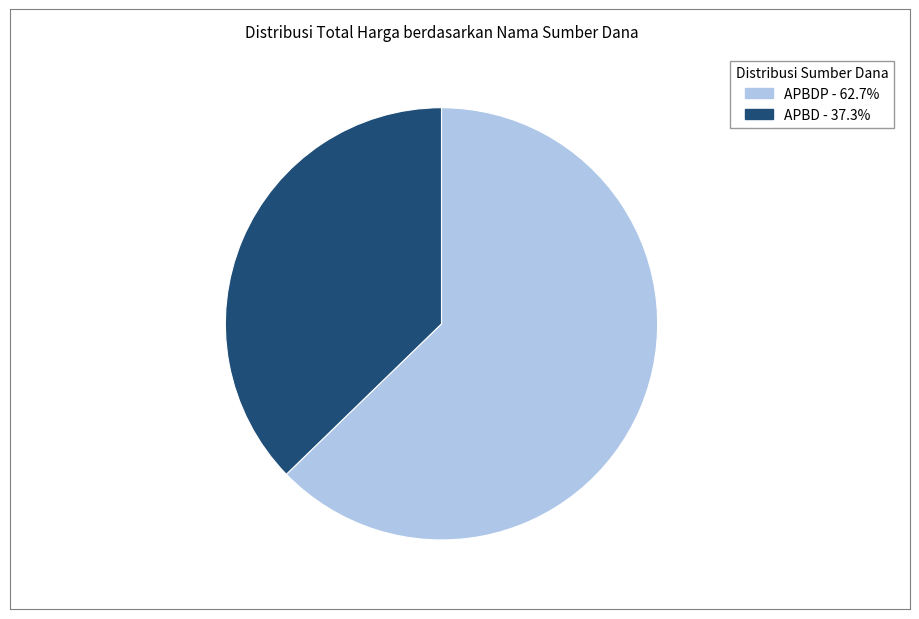

Is there a majority slice in this chart?

Yes